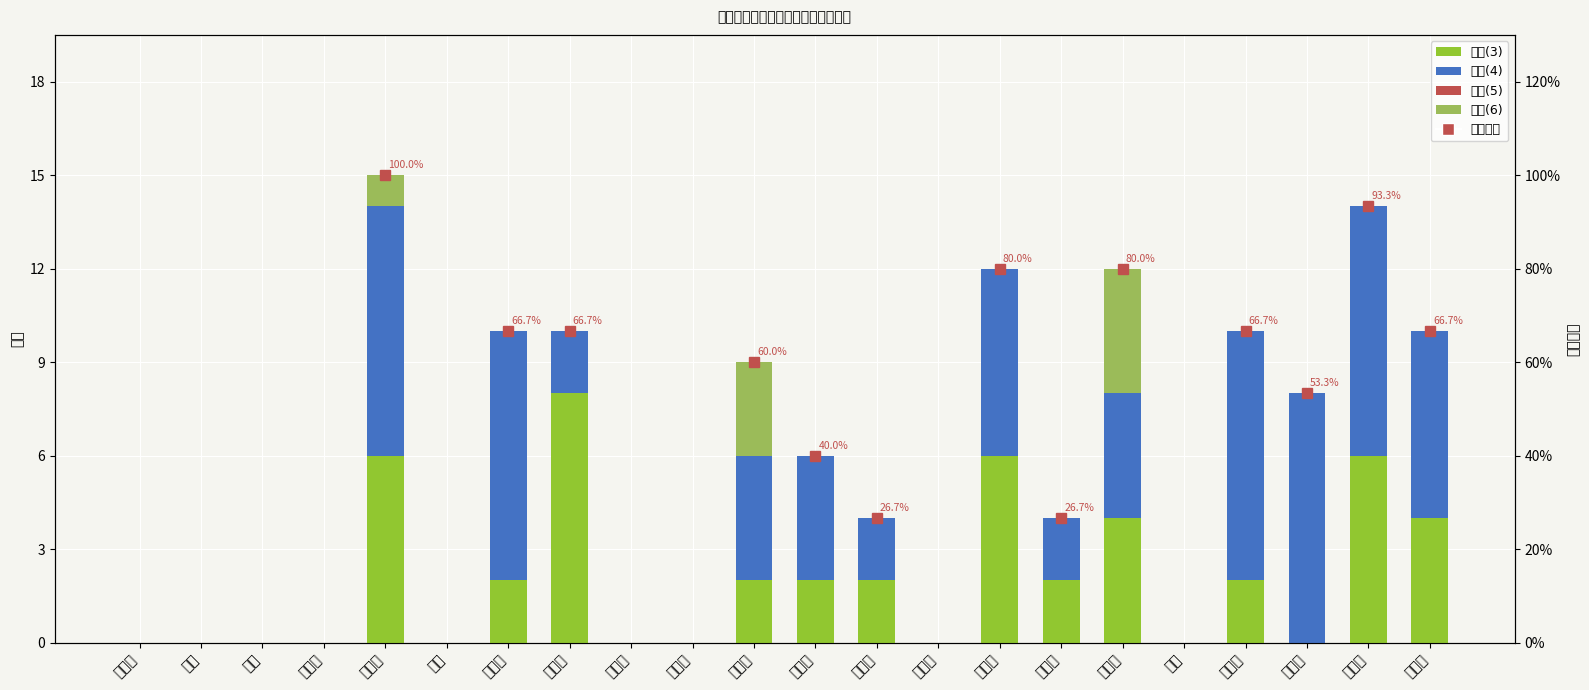

At how many categories does at least one series exceed 0?

13